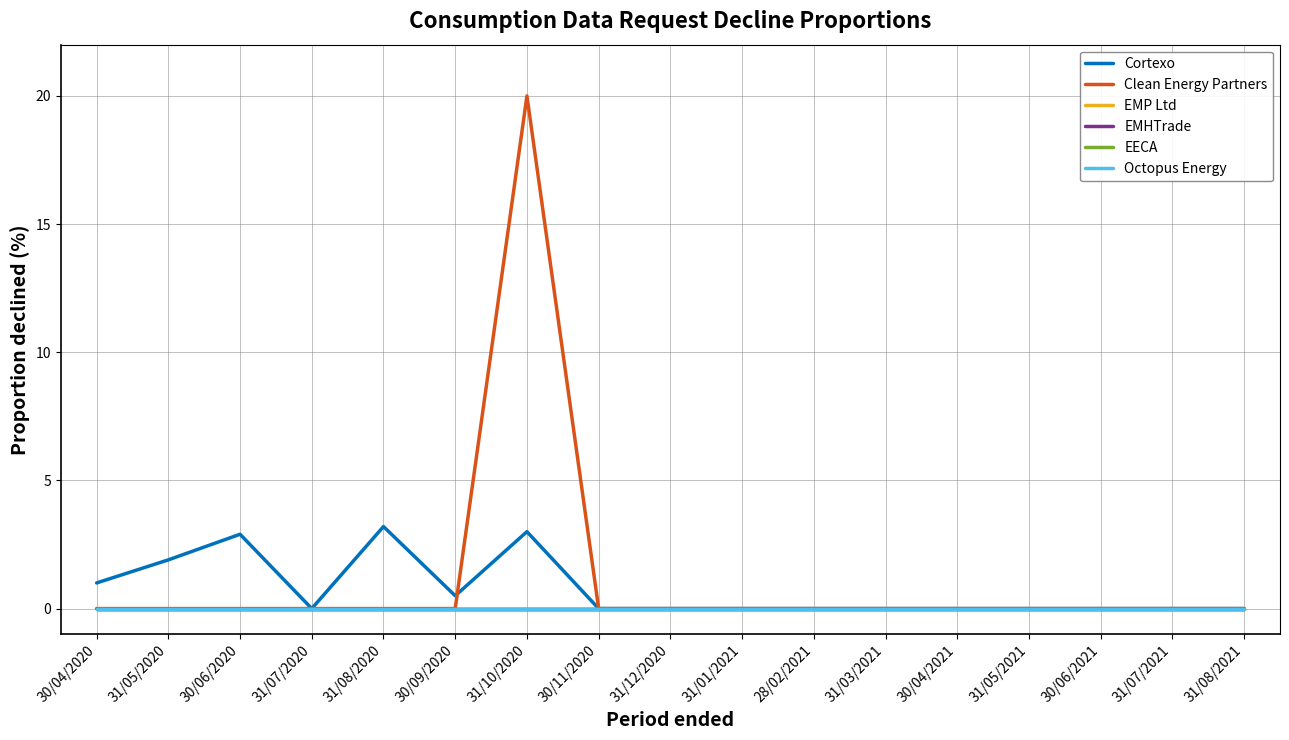

Does the chart have visible grid lines?

Yes